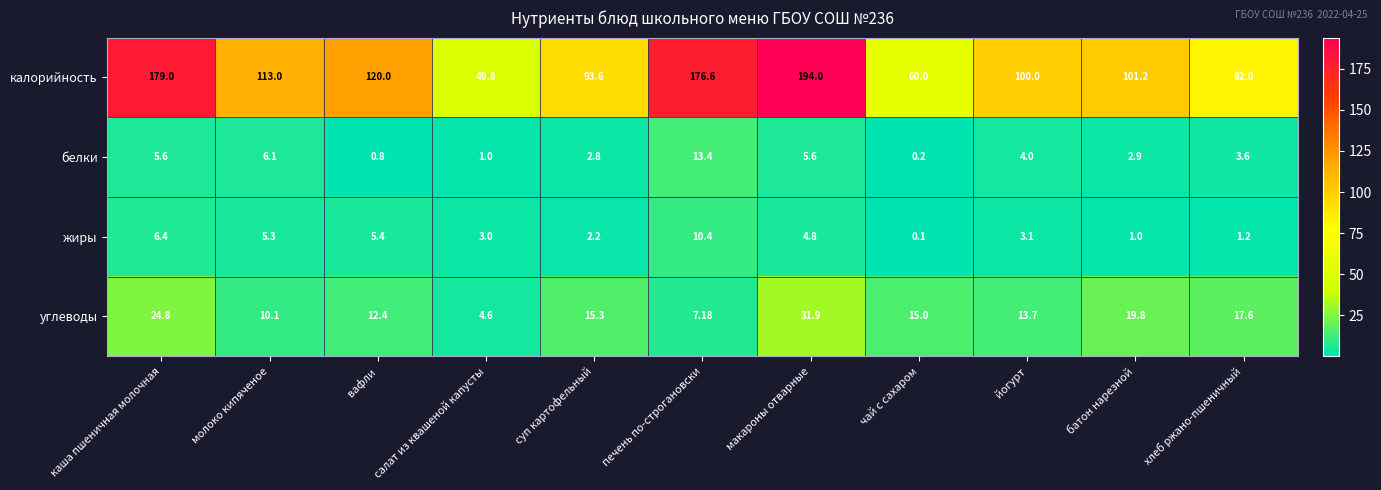

At which category is the sum across all series the highest?

макароны отварные